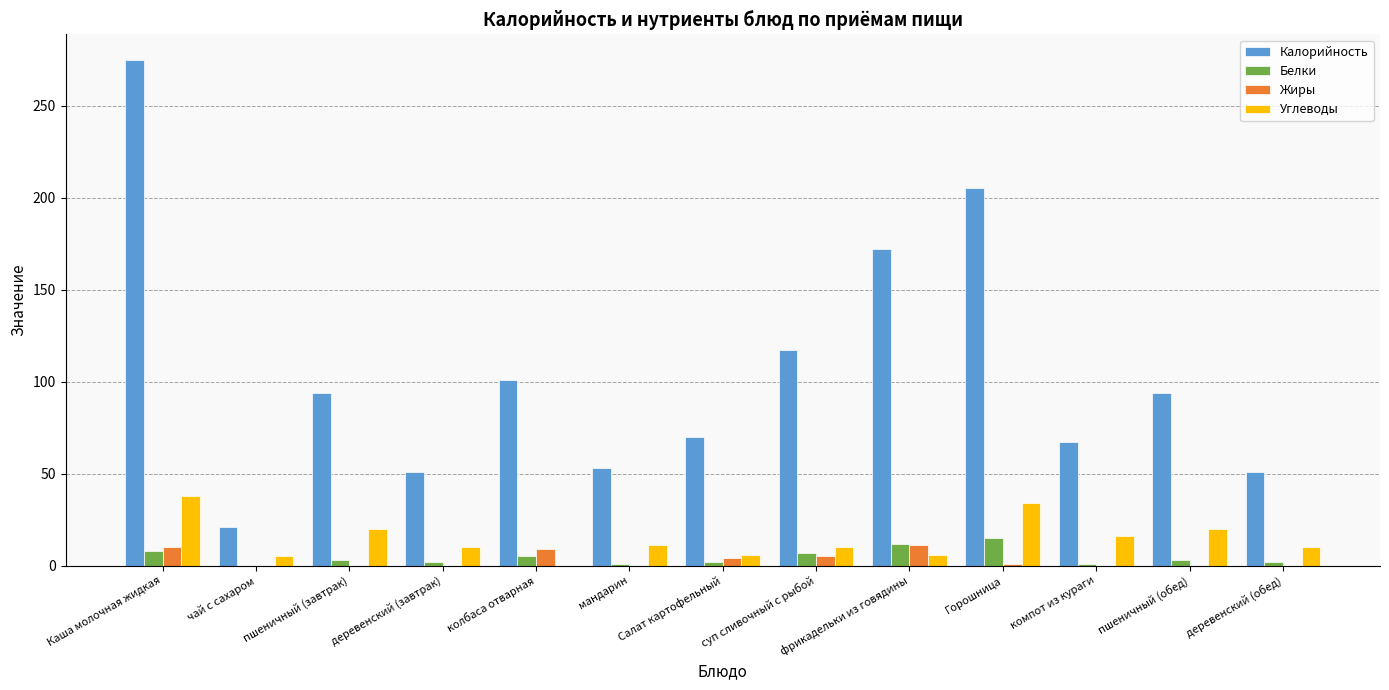

True or false: Белки has a value of 8 at Каша молочная жидкая.

True